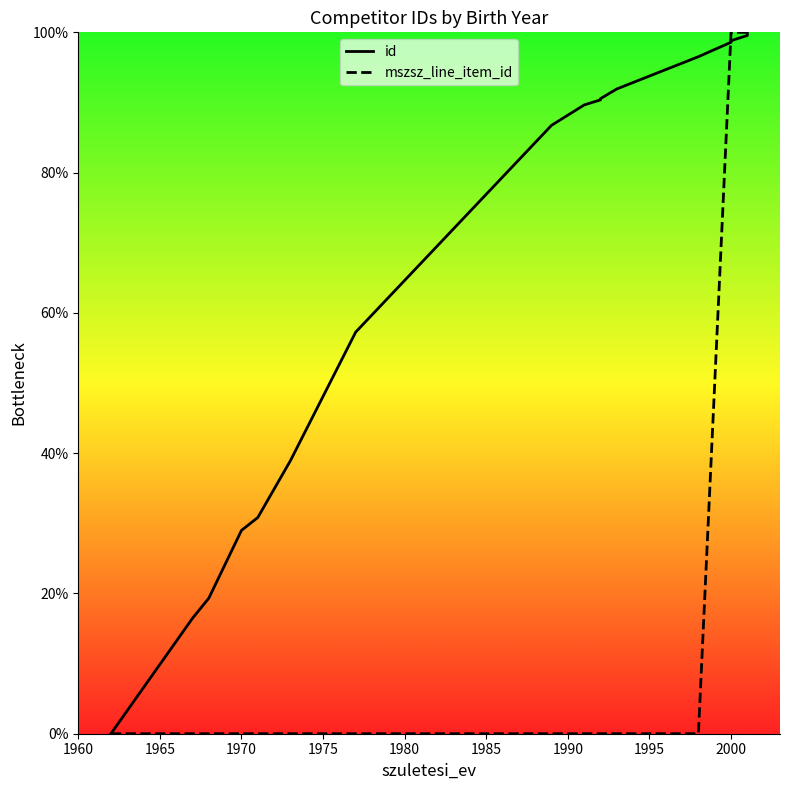

How many intersections are there between mszsz_line_item_id and id?

1